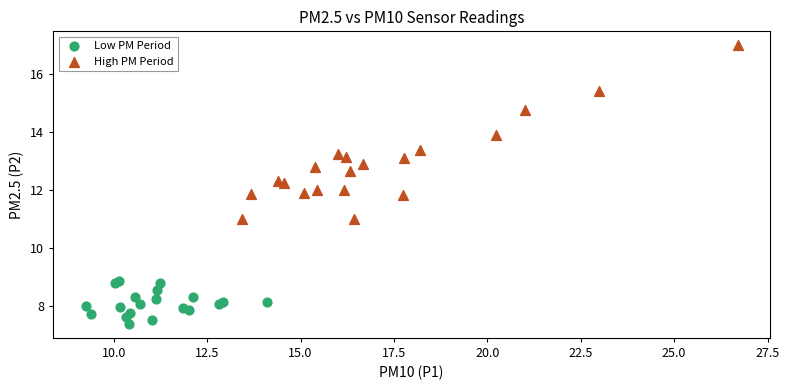

Which series contains the lowest Y value?

Low PM Period